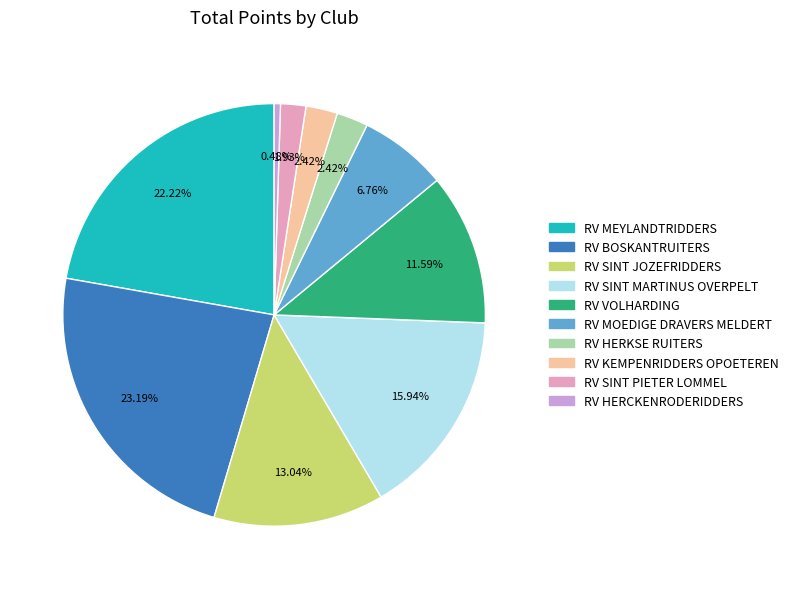

Is there any slice that represents more than half of the pie?

No